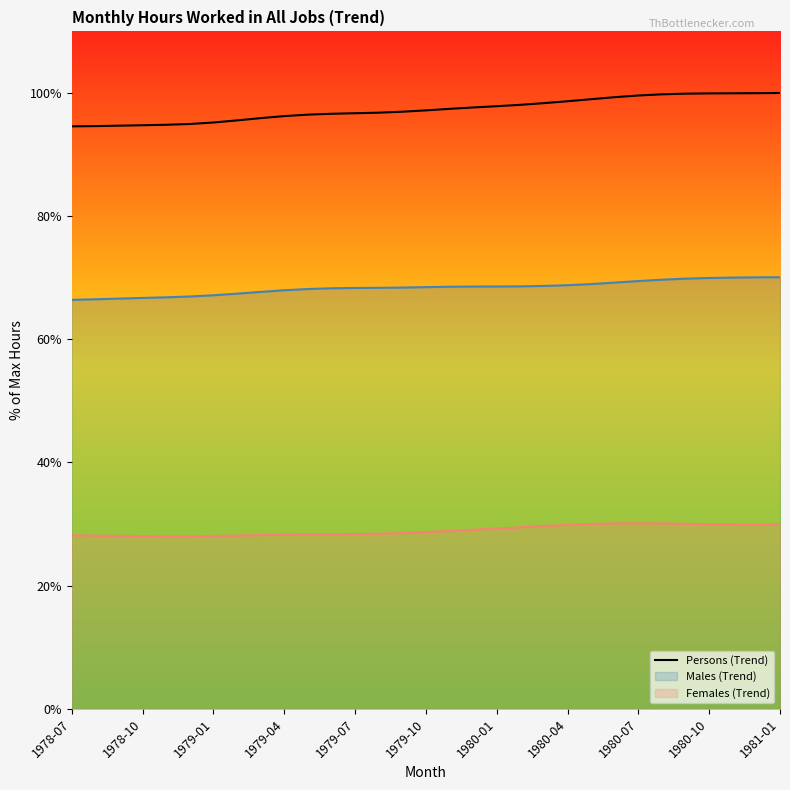

Rank the series by their average value, from highest to lowest.

Persons (Trend), Males (Trend), Females (Trend)